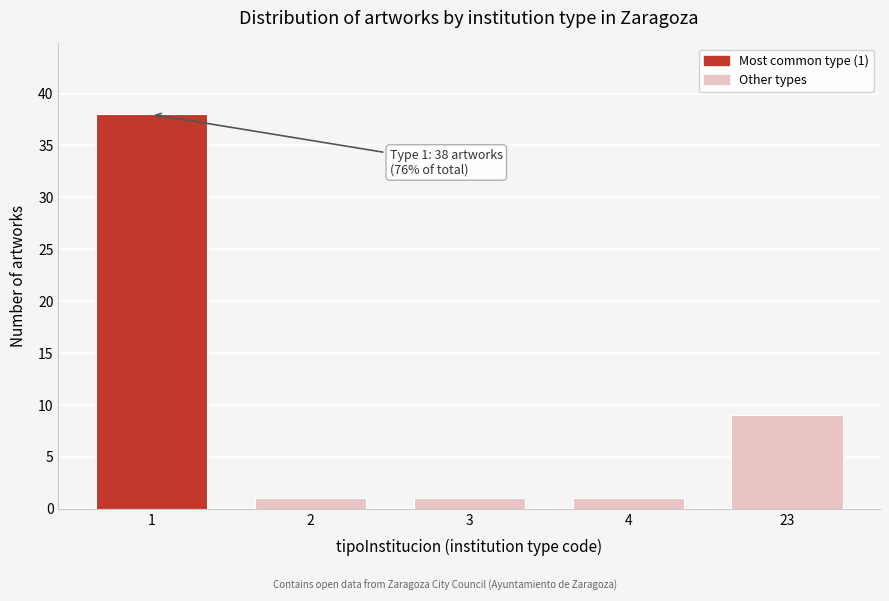

Reading right to left, what are all the values shown in this chart?

23=9	4=1	3=1	2=1	1=38